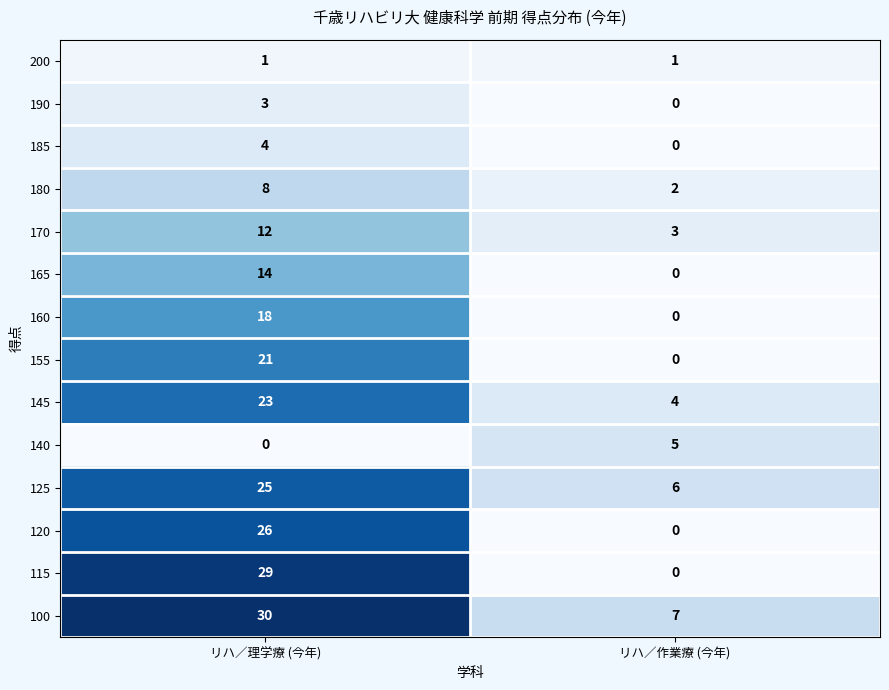

What is the average value of the 125 series?

16